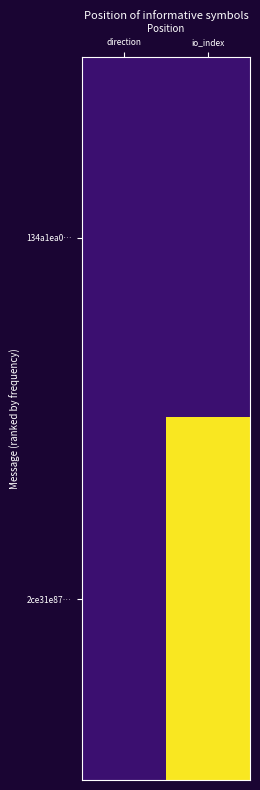

Rank the series by their maximum value, from highest to lowest.

2ce31e87…, 134a1ea0…